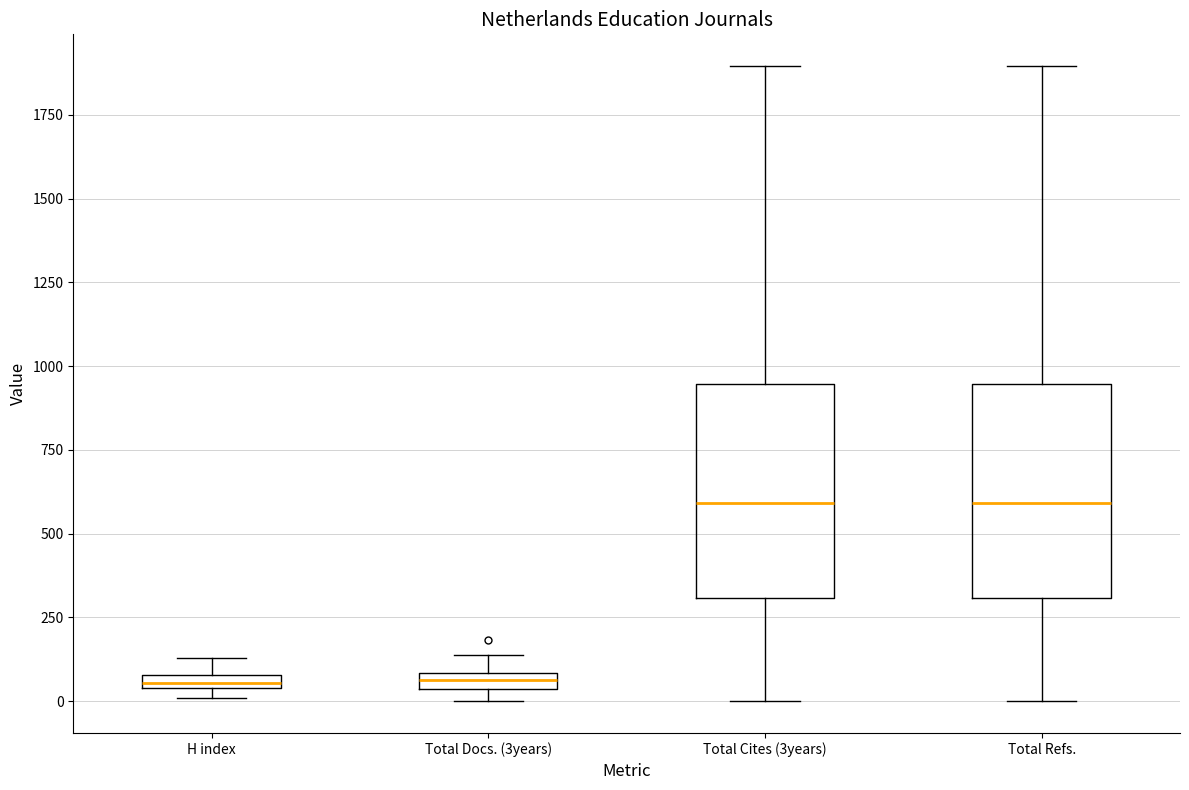

Where is the lower edge of the box for H index on the y-axis? The values are not printed on the chart, so give them approximately, as read against the axis.

50